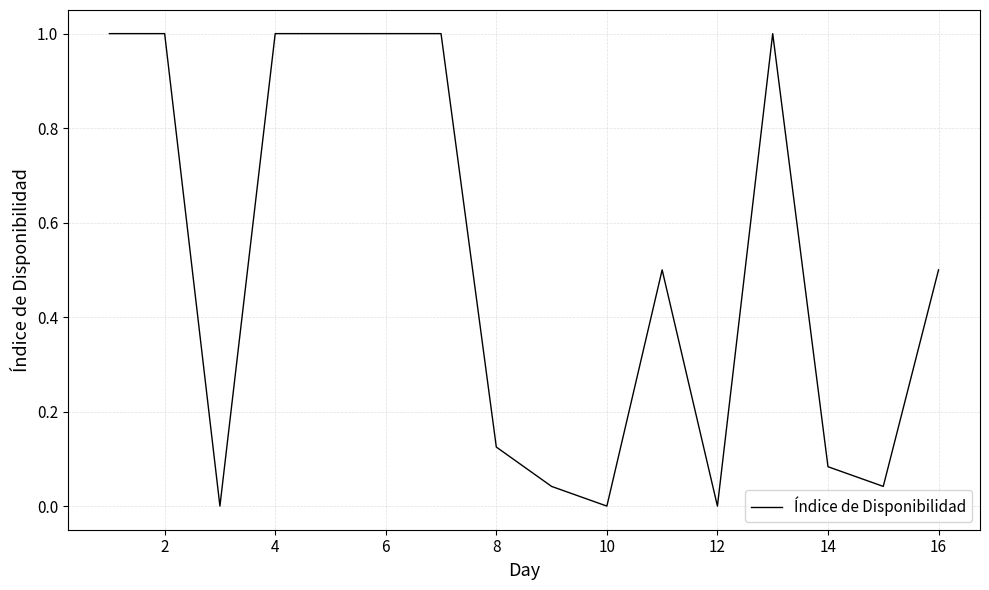

What is the greatest value displayed?

1.0